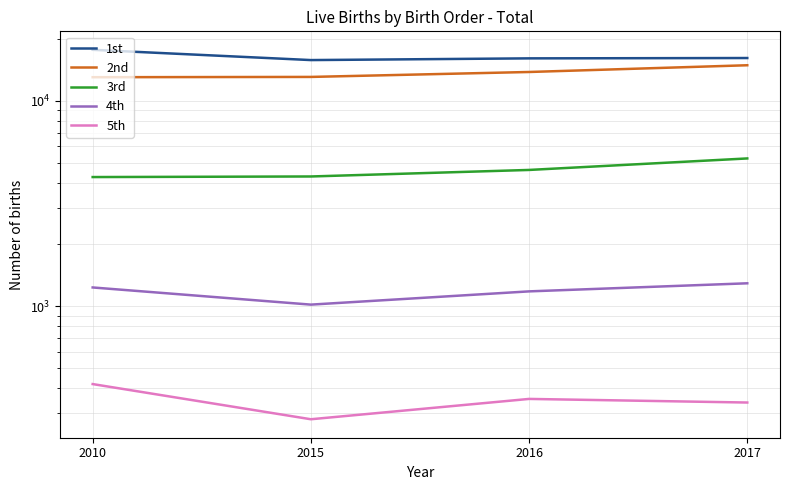

Where is the first local minimum for 1st?

2015